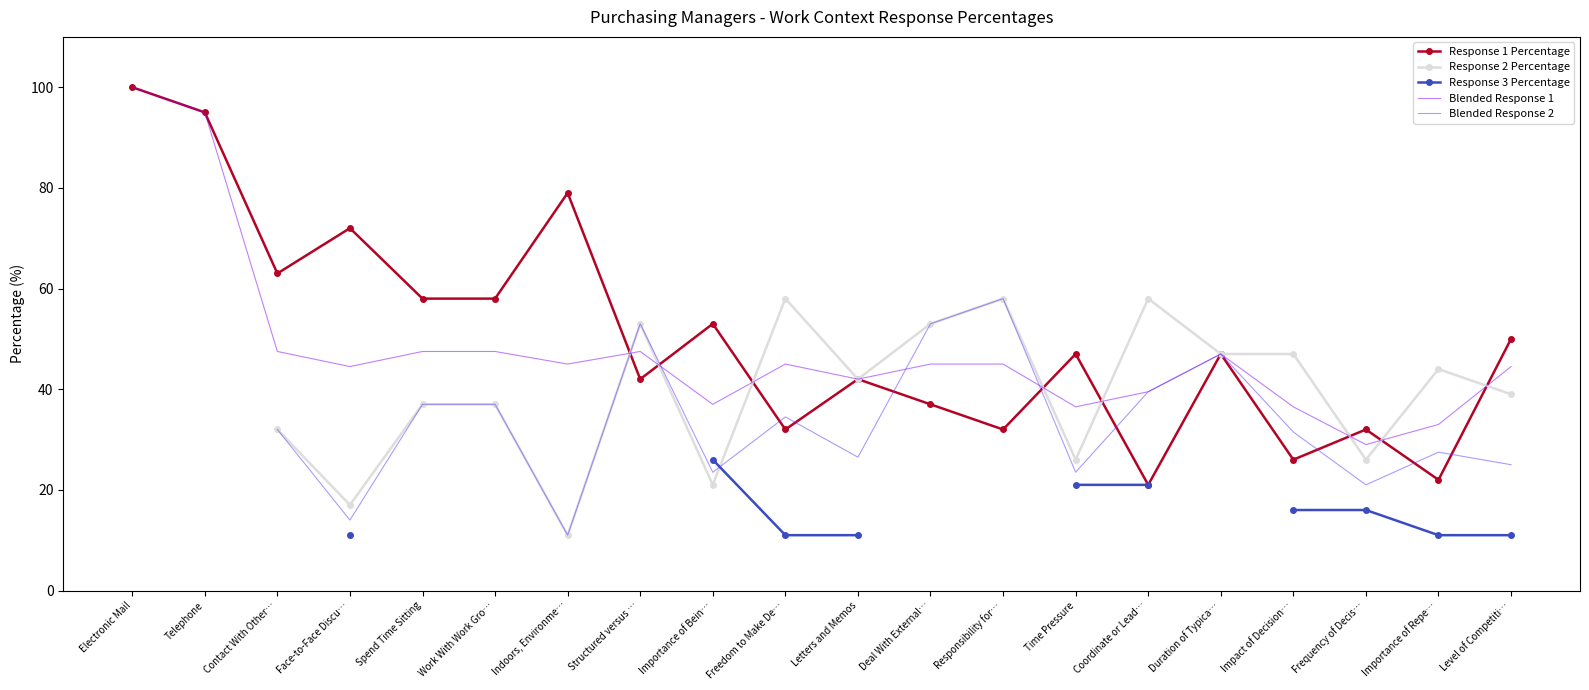

At which category is the sum across all series the highest?

Freedom to Make De…